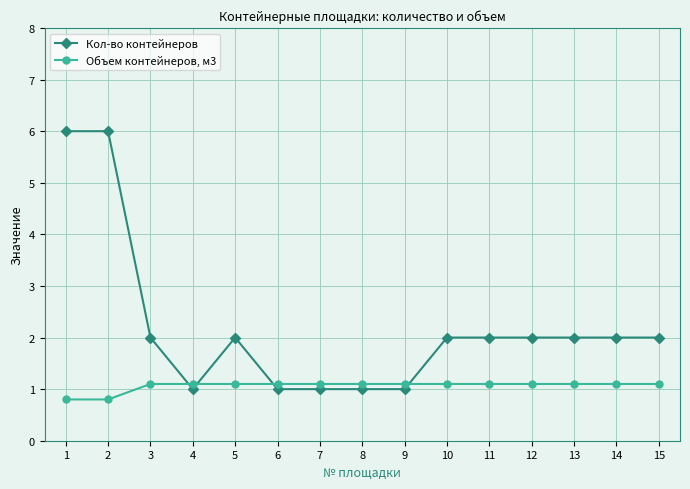

Which series has the largest range (max minus min)?

Кол-во контейнеров